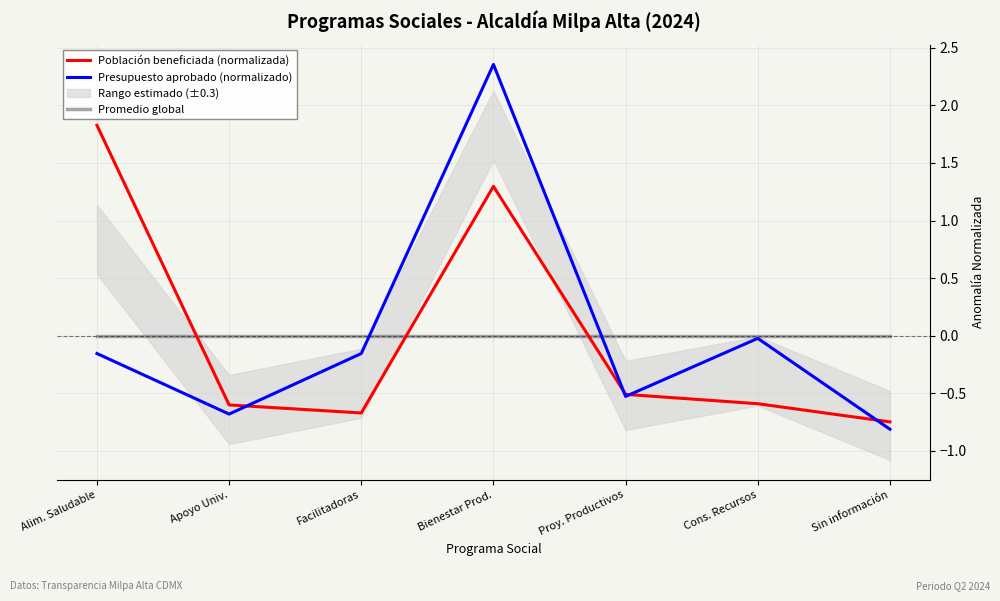

List the labels in order of Presupuesto aprobado (normalizado) value, smallest first.

Sin información, Apoyo Univ., Proy. Productivos, Alim. Saludable, Facilitadoras, Cons. Recursos, Bienestar Prod.